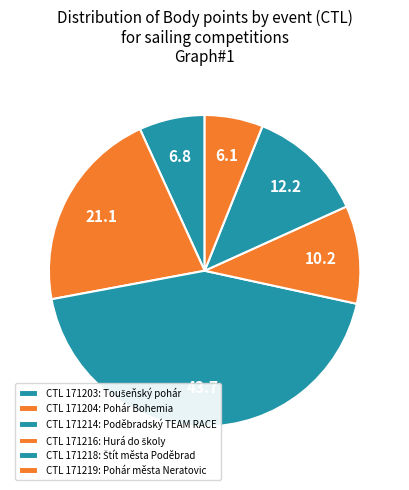

Count the number of slices in the pie.

6